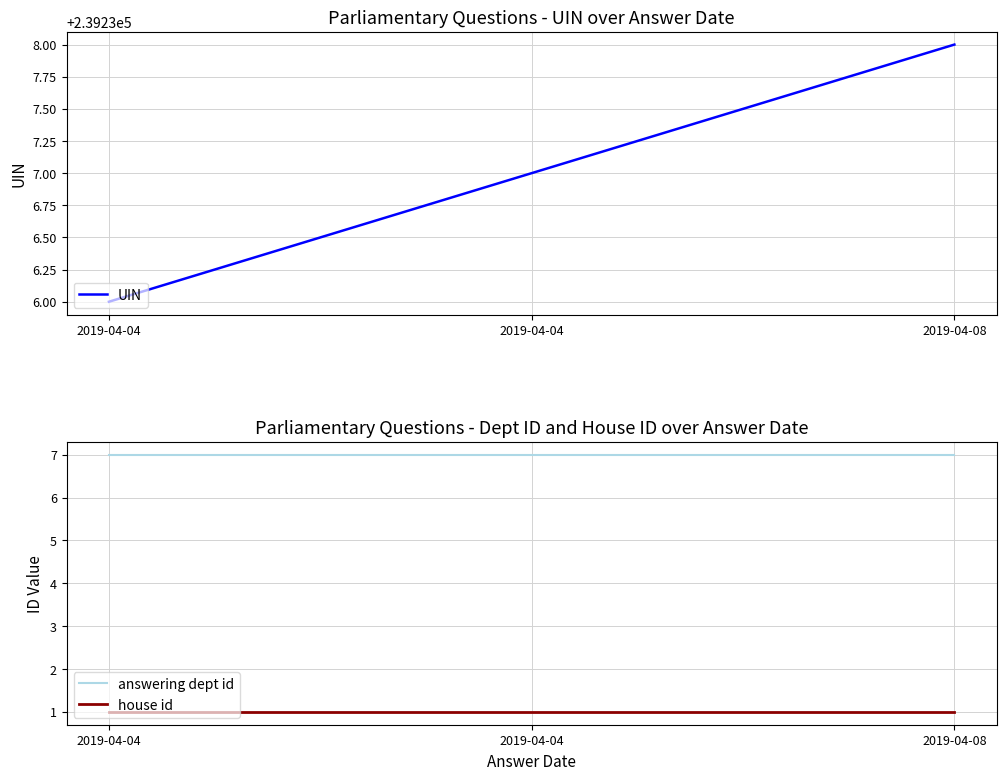

What is the total value across all series at 2019-04-04?

239244